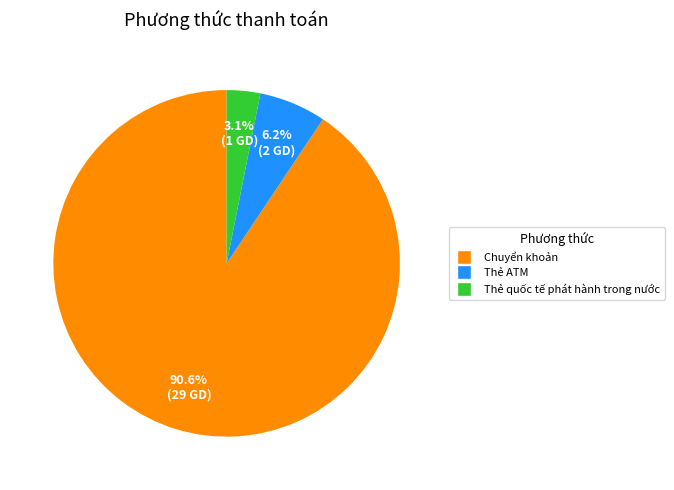

Is the sum of Thẻ quốc tế phát hành trong nước and Thẻ ATM greater than half?

No